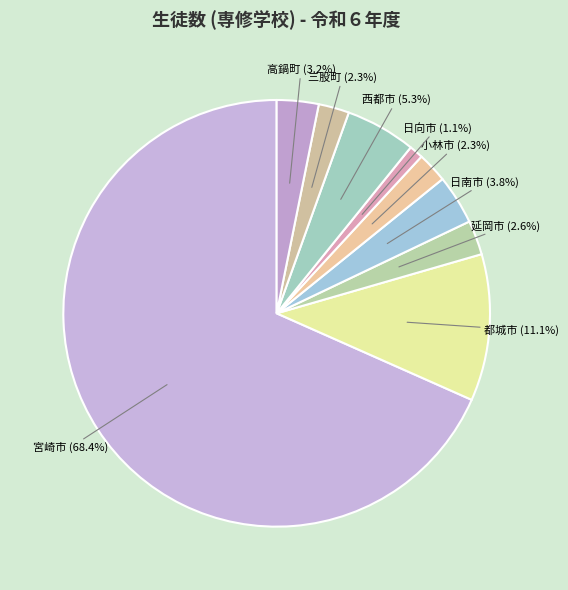

True or false: 日向市 accounts for 1% of the total.

True